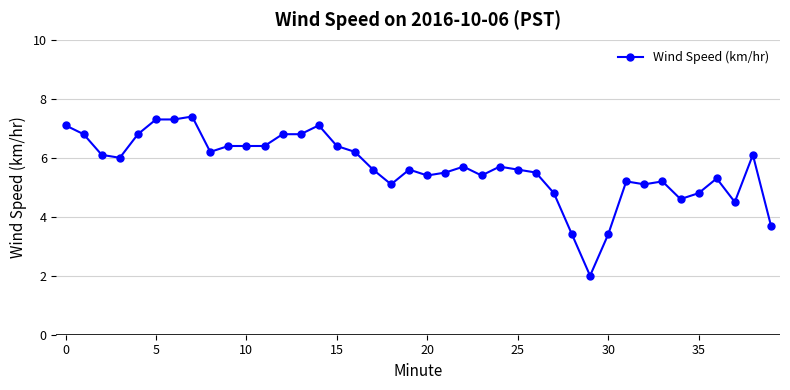

What is the difference between the second highest and second lowest values?

3.9